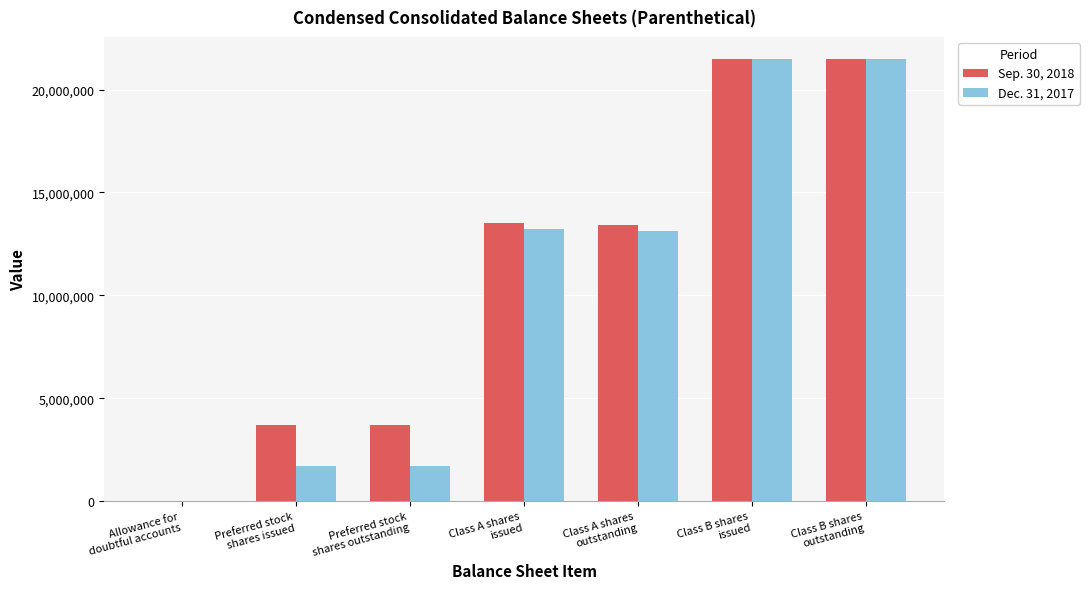

Reading left to right, transcribe all the data shown in this chart.

Sep. 30, 2018: 4324	3707256	3707256	13493158	13393712	21485126	21485126
Dec. 31, 2017: 4023	1704339	1704339	13235082	13135636	21485126	21485126